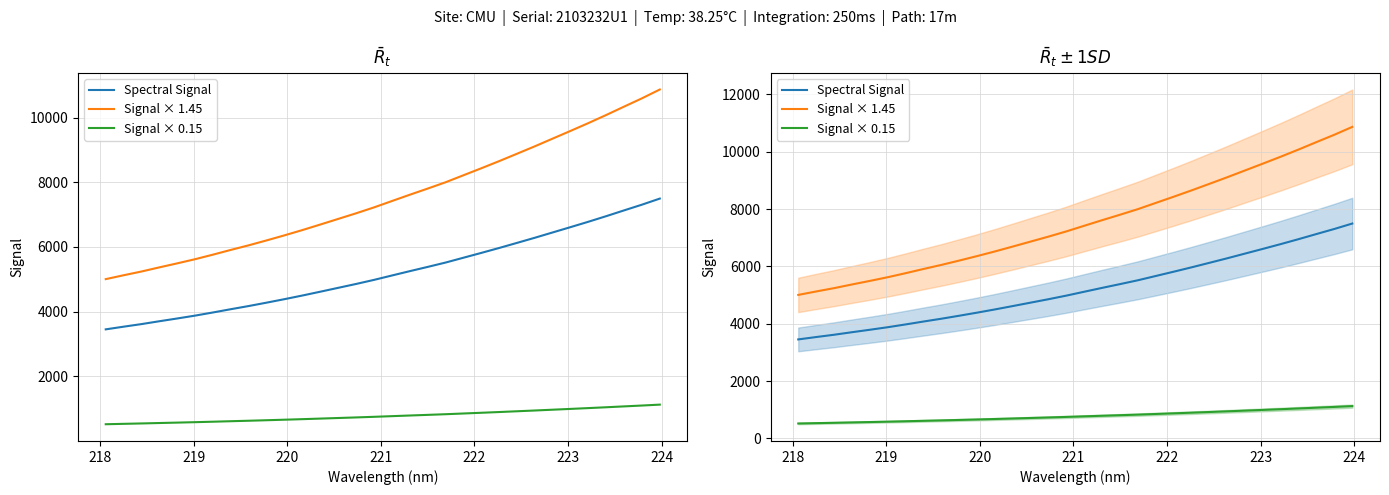

True or false: Spectral Signal has more than 2 points higher than both neighbors.

False